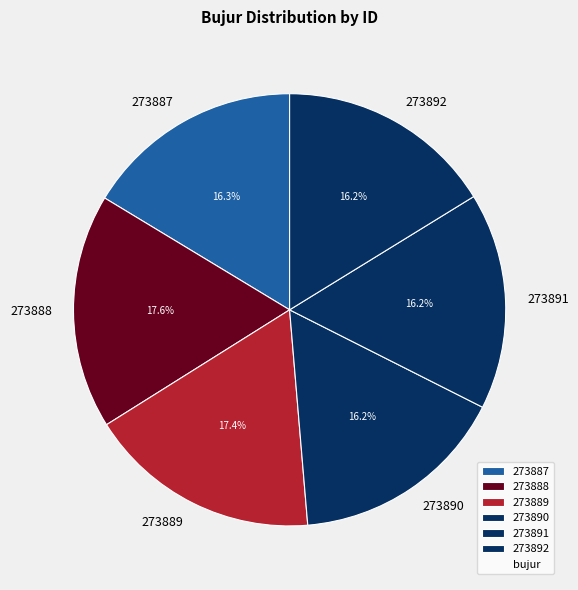

Count the number of slices in the pie.

6